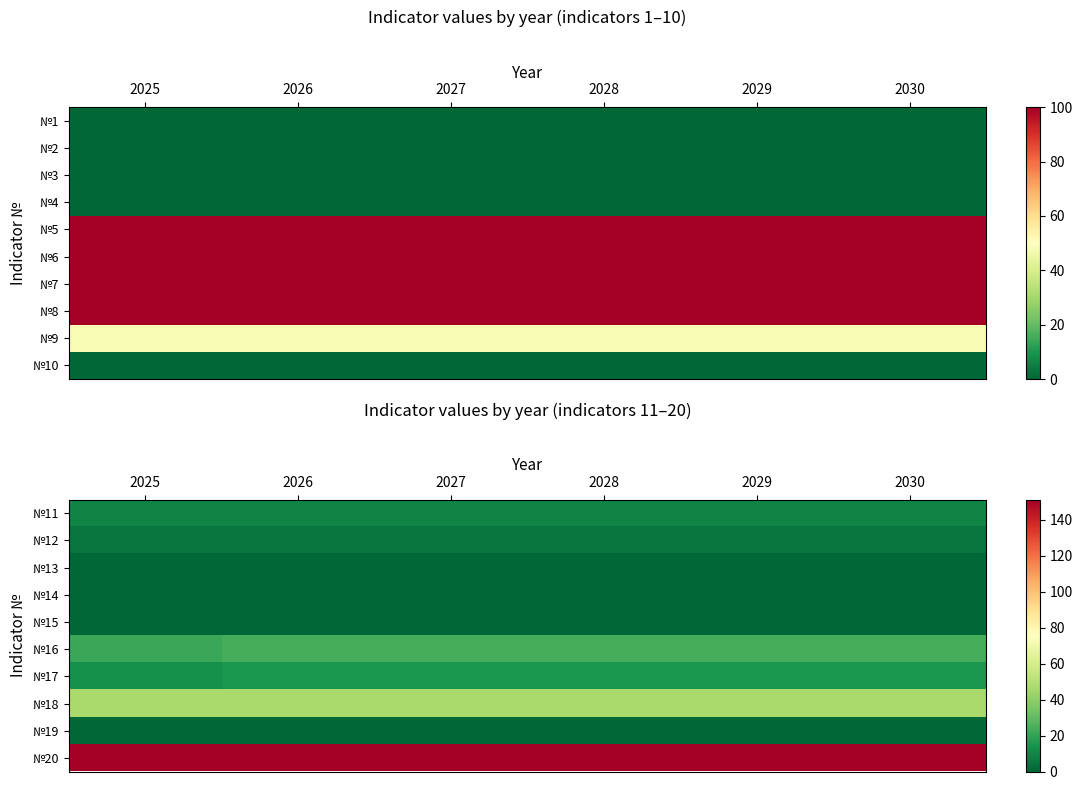

At which category does the chart reach its minimum across all series?

2025